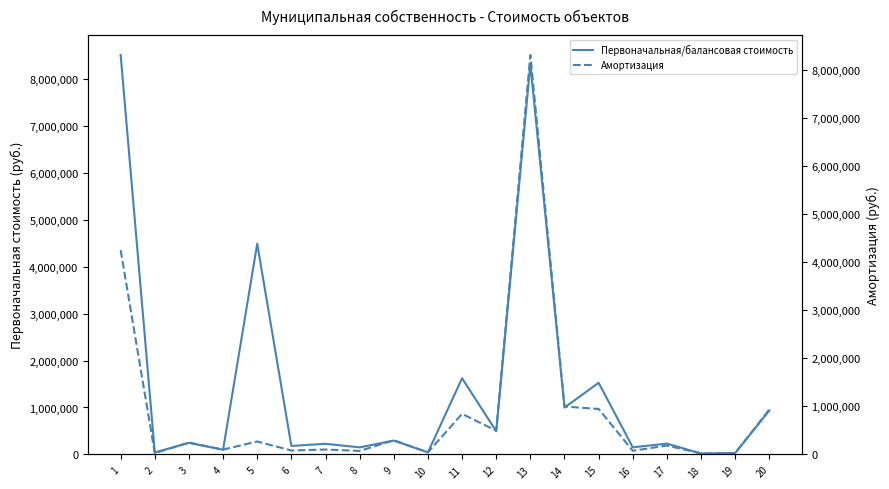

Which series has the largest total across all categories?

Первоначальная/балансовая стоимость